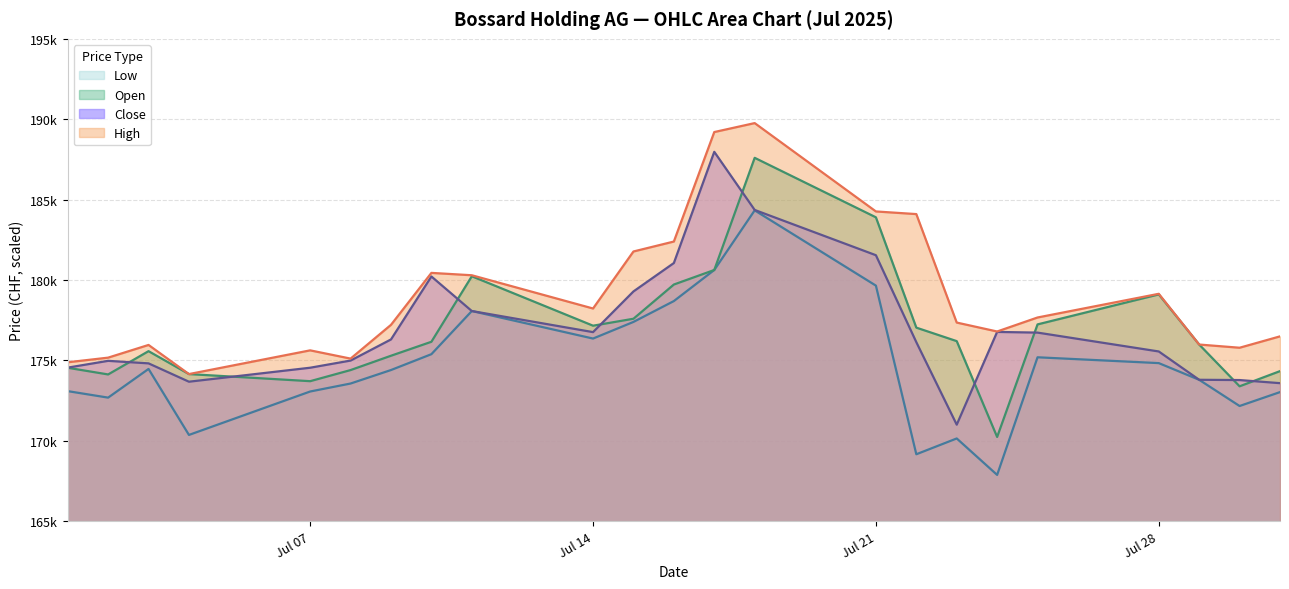

Does the chart display data point markers on the line(s)?

No